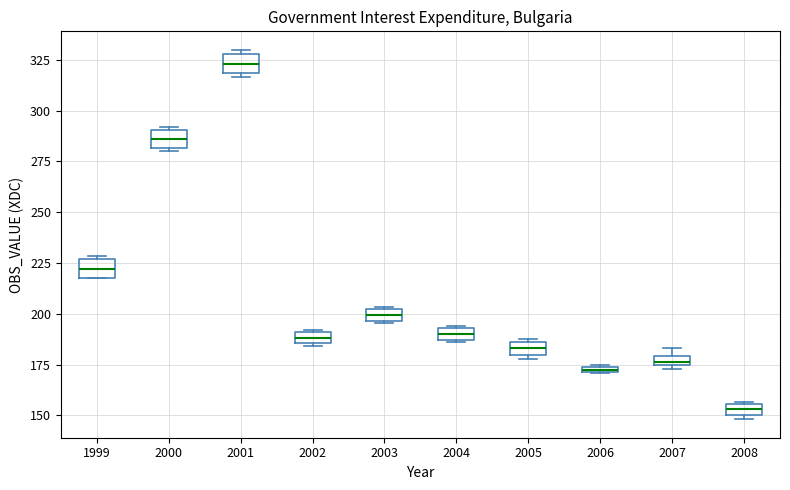

Where is the upper edge of the box at x = 2002 on the y-axis? The values are not printed on the chart, so give them approximately, as read against the axis.

190